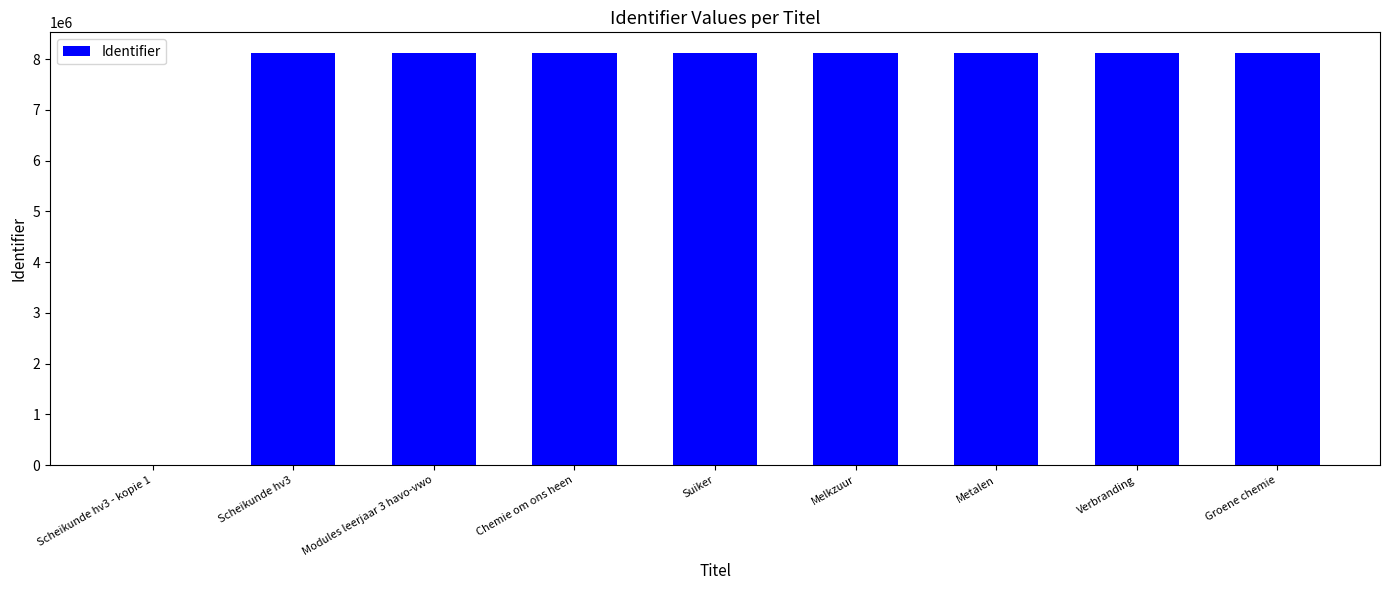

Is it true that the value at Groene chemie is 8119707?

True